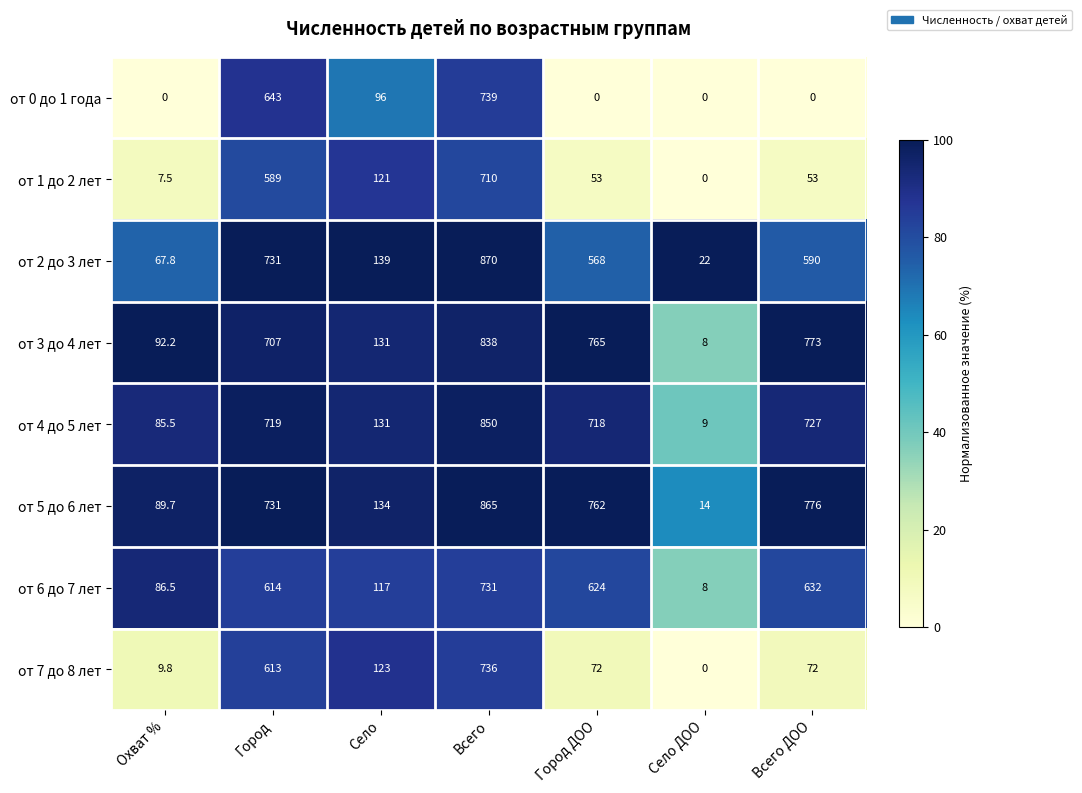

Where does the от 7 до 8 лет series first go above 72?

Город